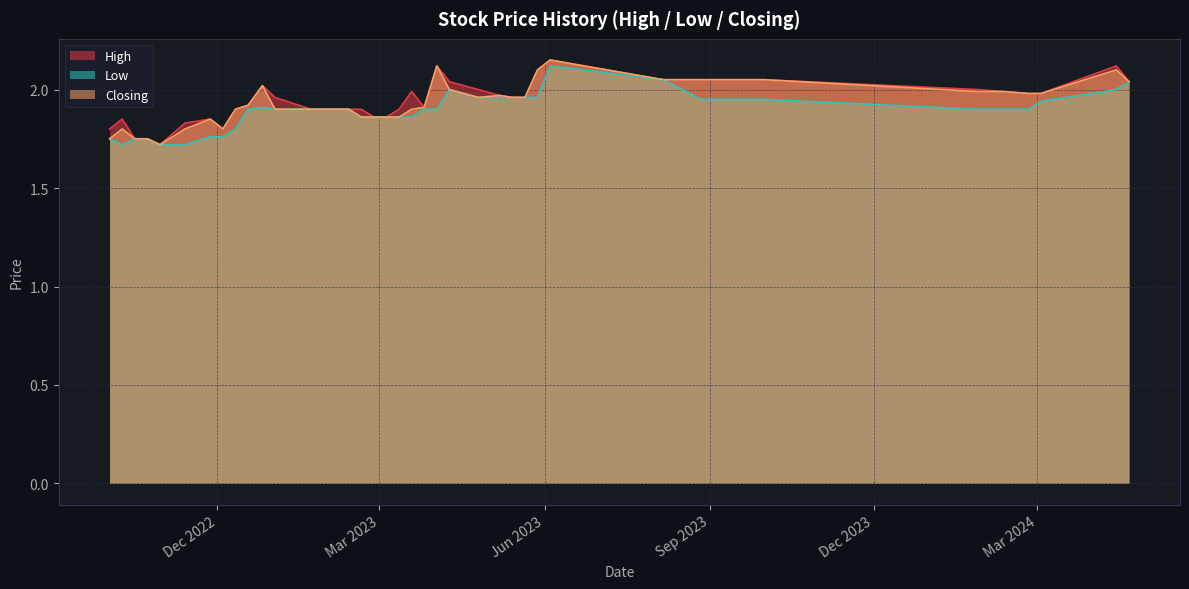

True or false: Low and High intersect in this chart.

False